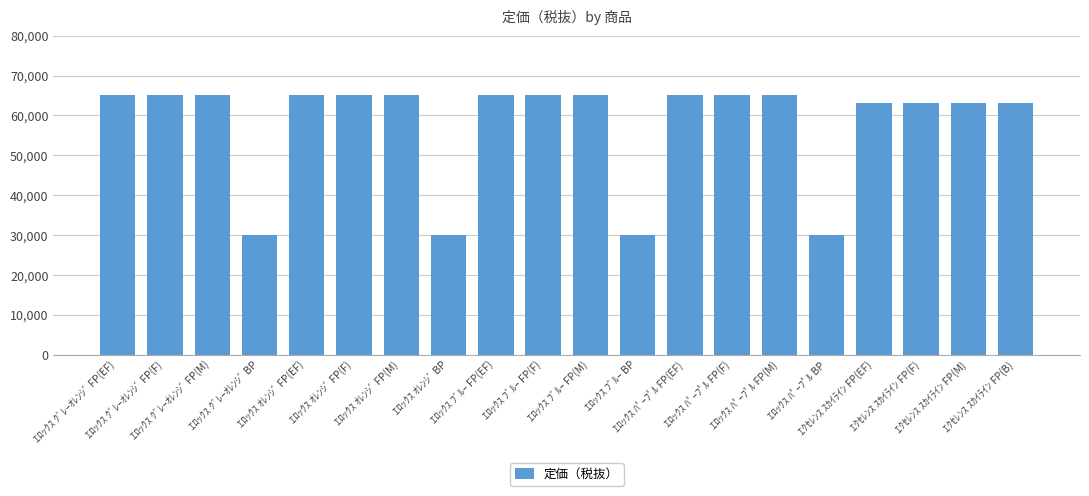

How many bars are there in total?

20